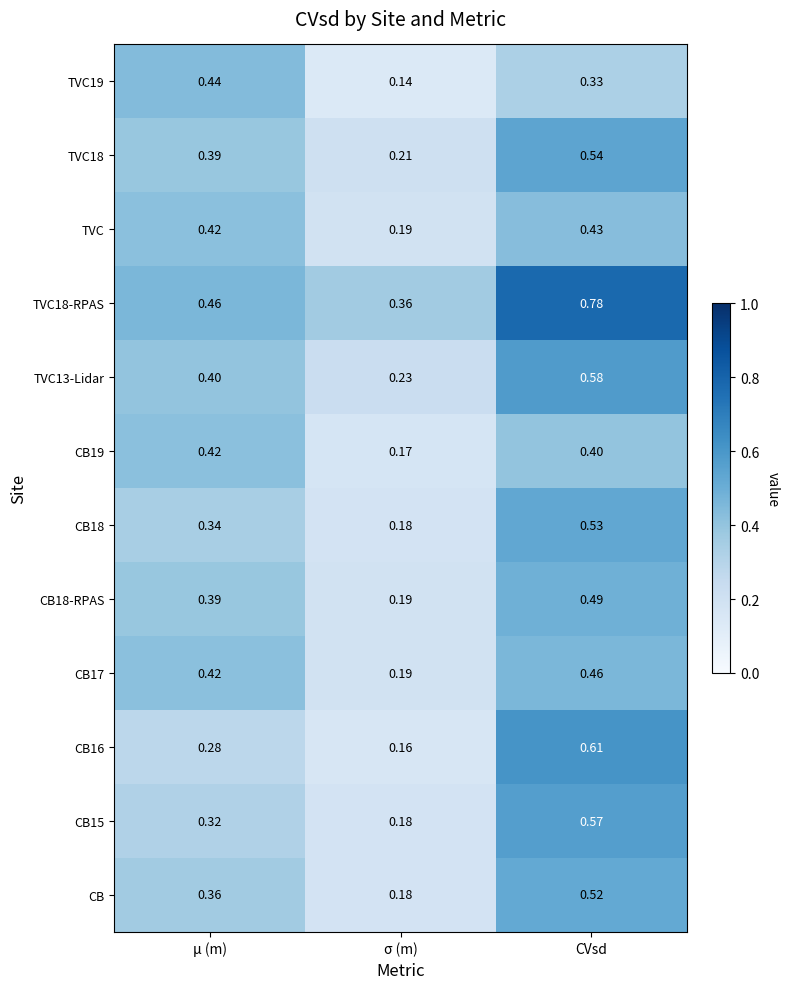

Which category has the highest value across all series?

CVsd